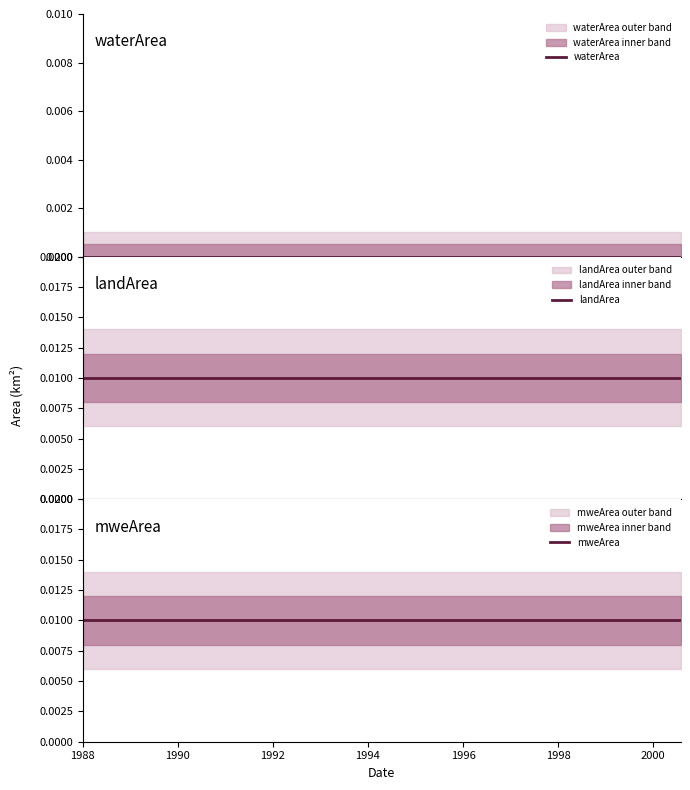

How many lines are shown in the chart?

3